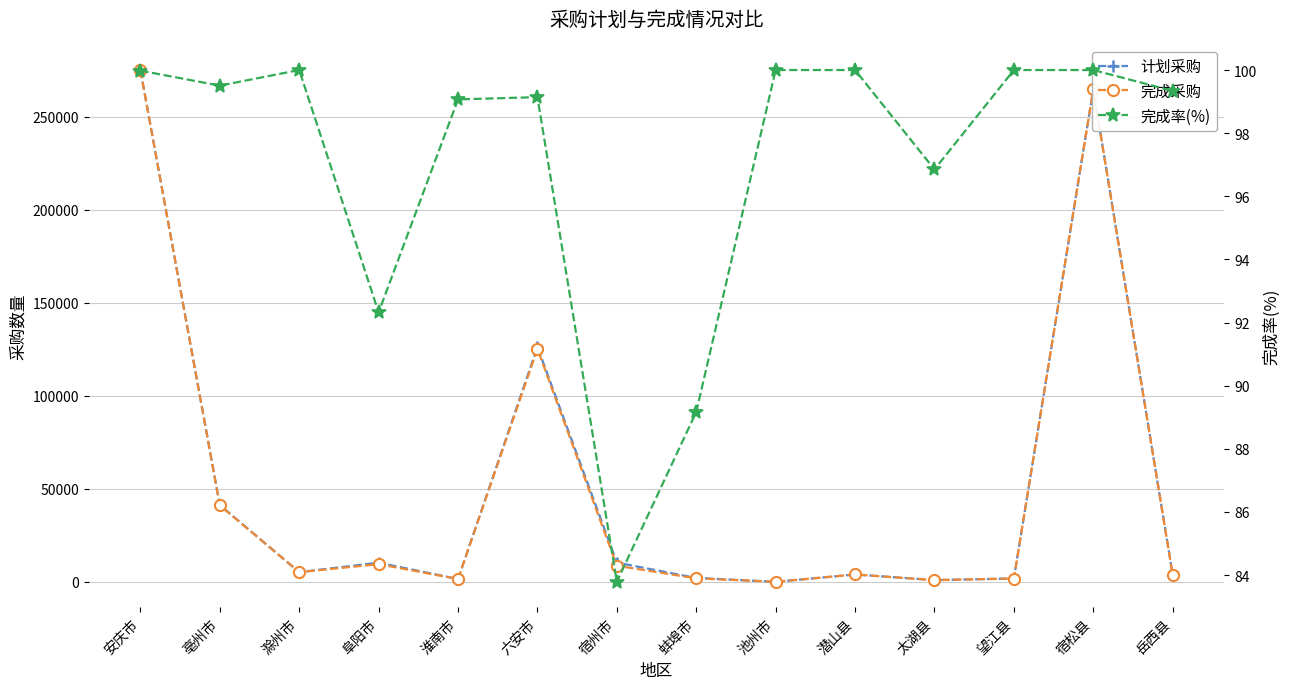

Is it true that 完成采购 equals 108853.4 at 宿松县?

False